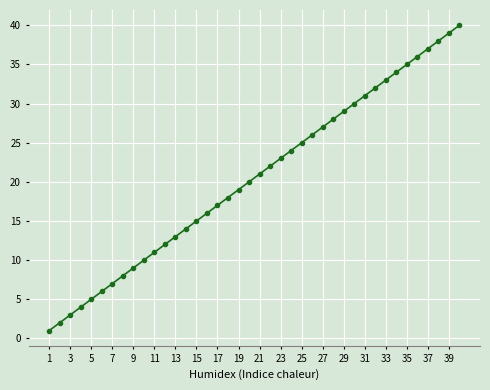

Count the number of data series in this chart.

1